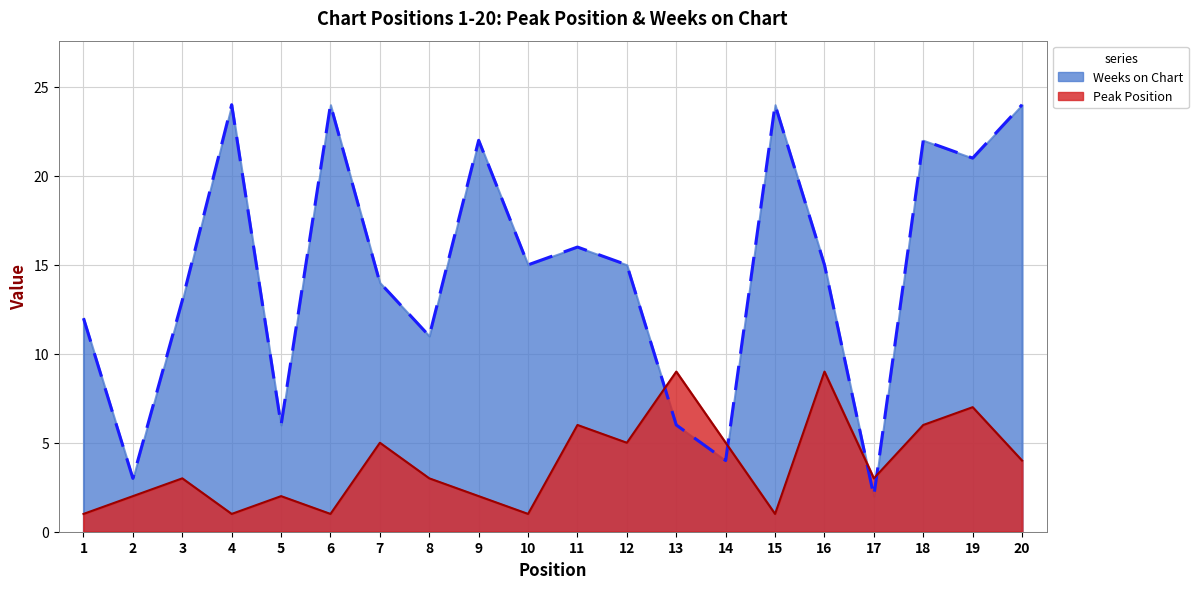

Between 3 and 5, which series saw the biggest shift?

Weeks on Chart